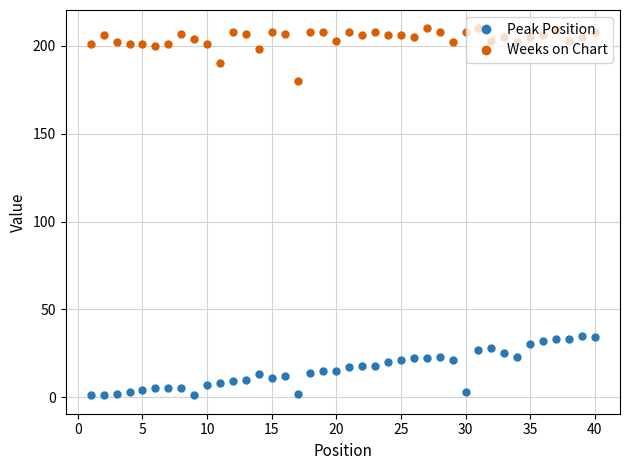

Which series has the largest total across all categories?

Weeks on Chart